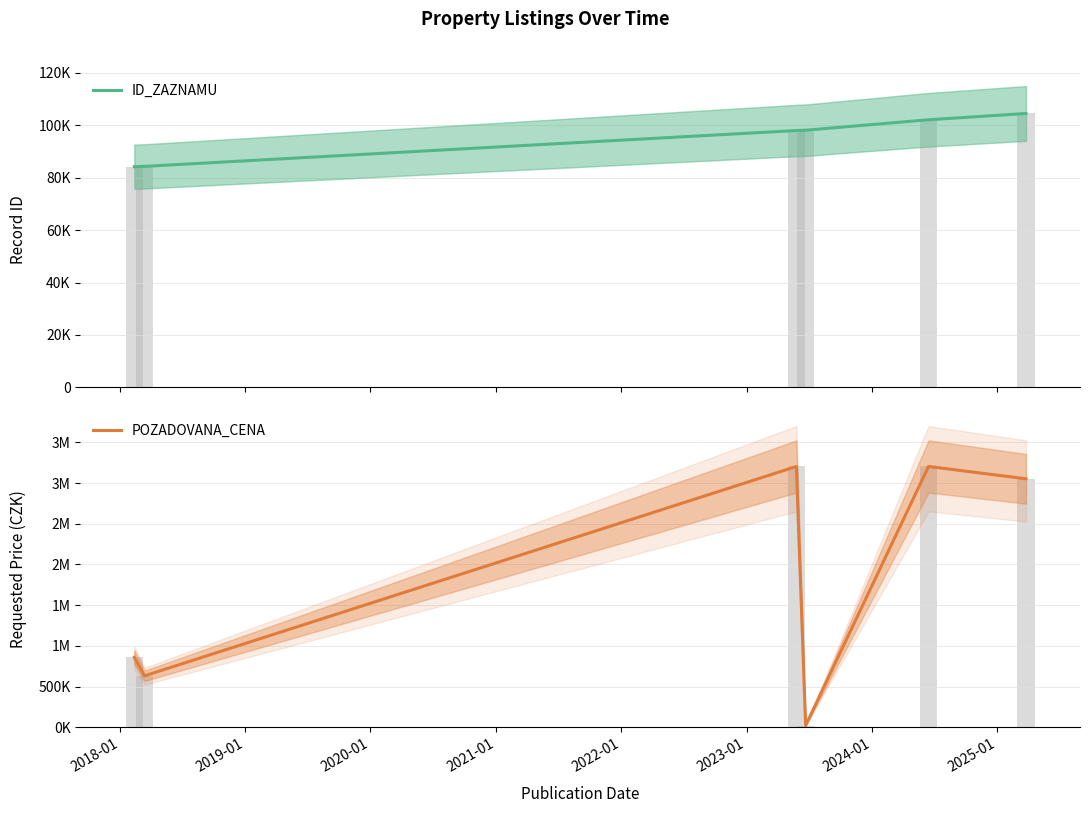

Which has a higher value, 2022-01 or 2020-01?

2022-01